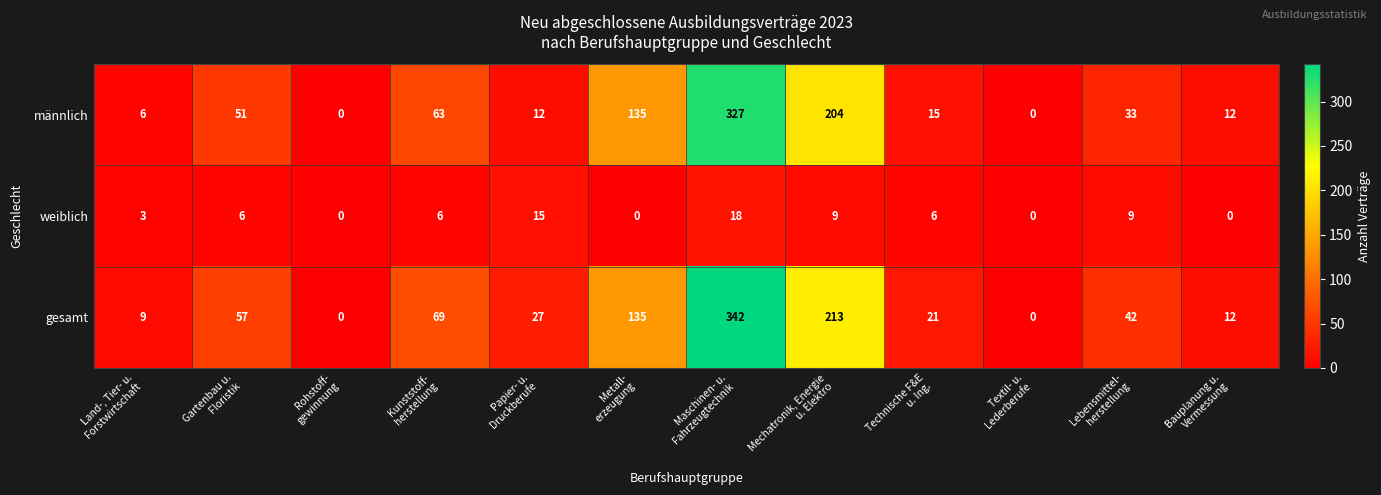

How many positive values does the männlich series have?

10